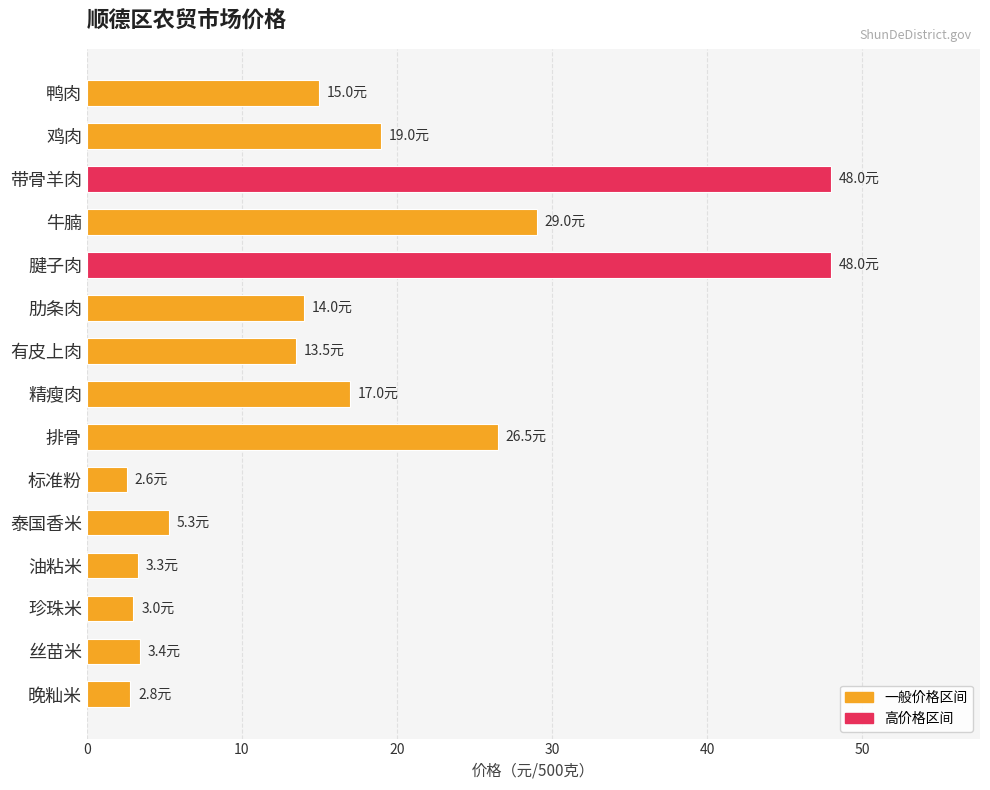

True or false: the data shows 3.3 at 油粘米.

True